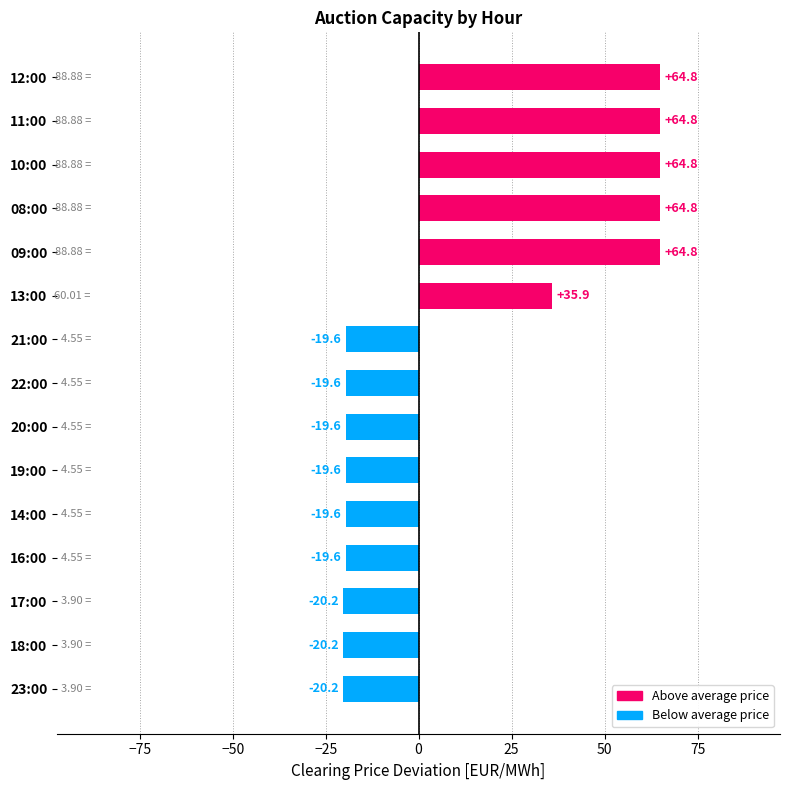

What is the difference between the second highest and second lowest values?

85.0